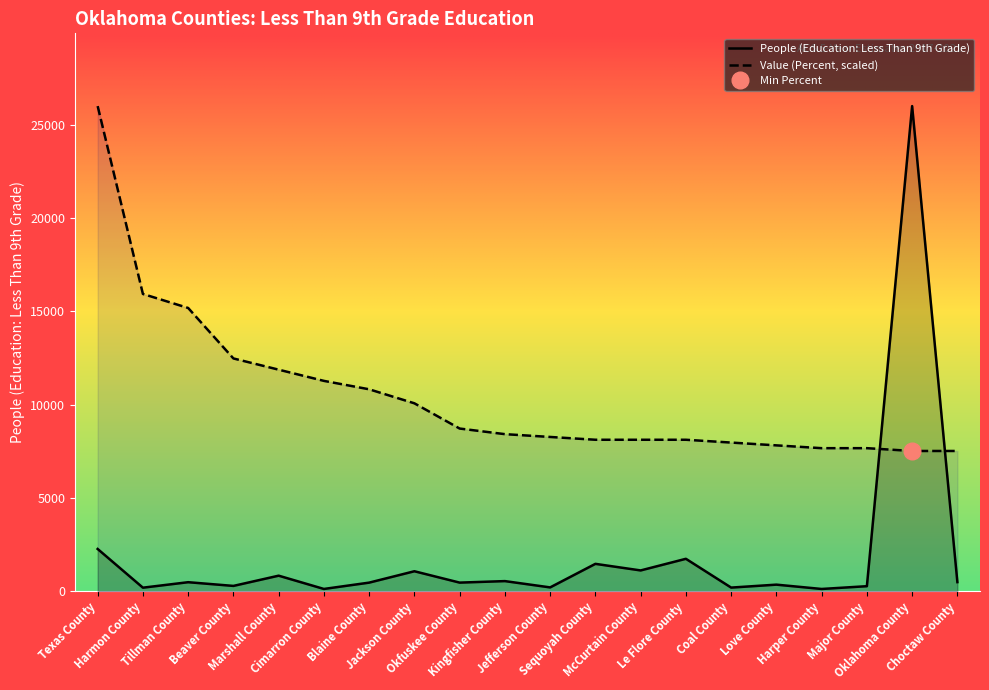

What is the label of the 19th point from the right?

Harmon County